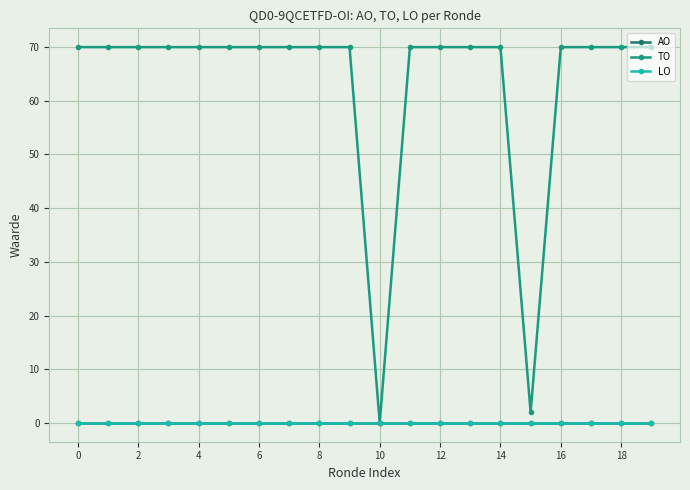

What is the label of the 19th point from the left?

18